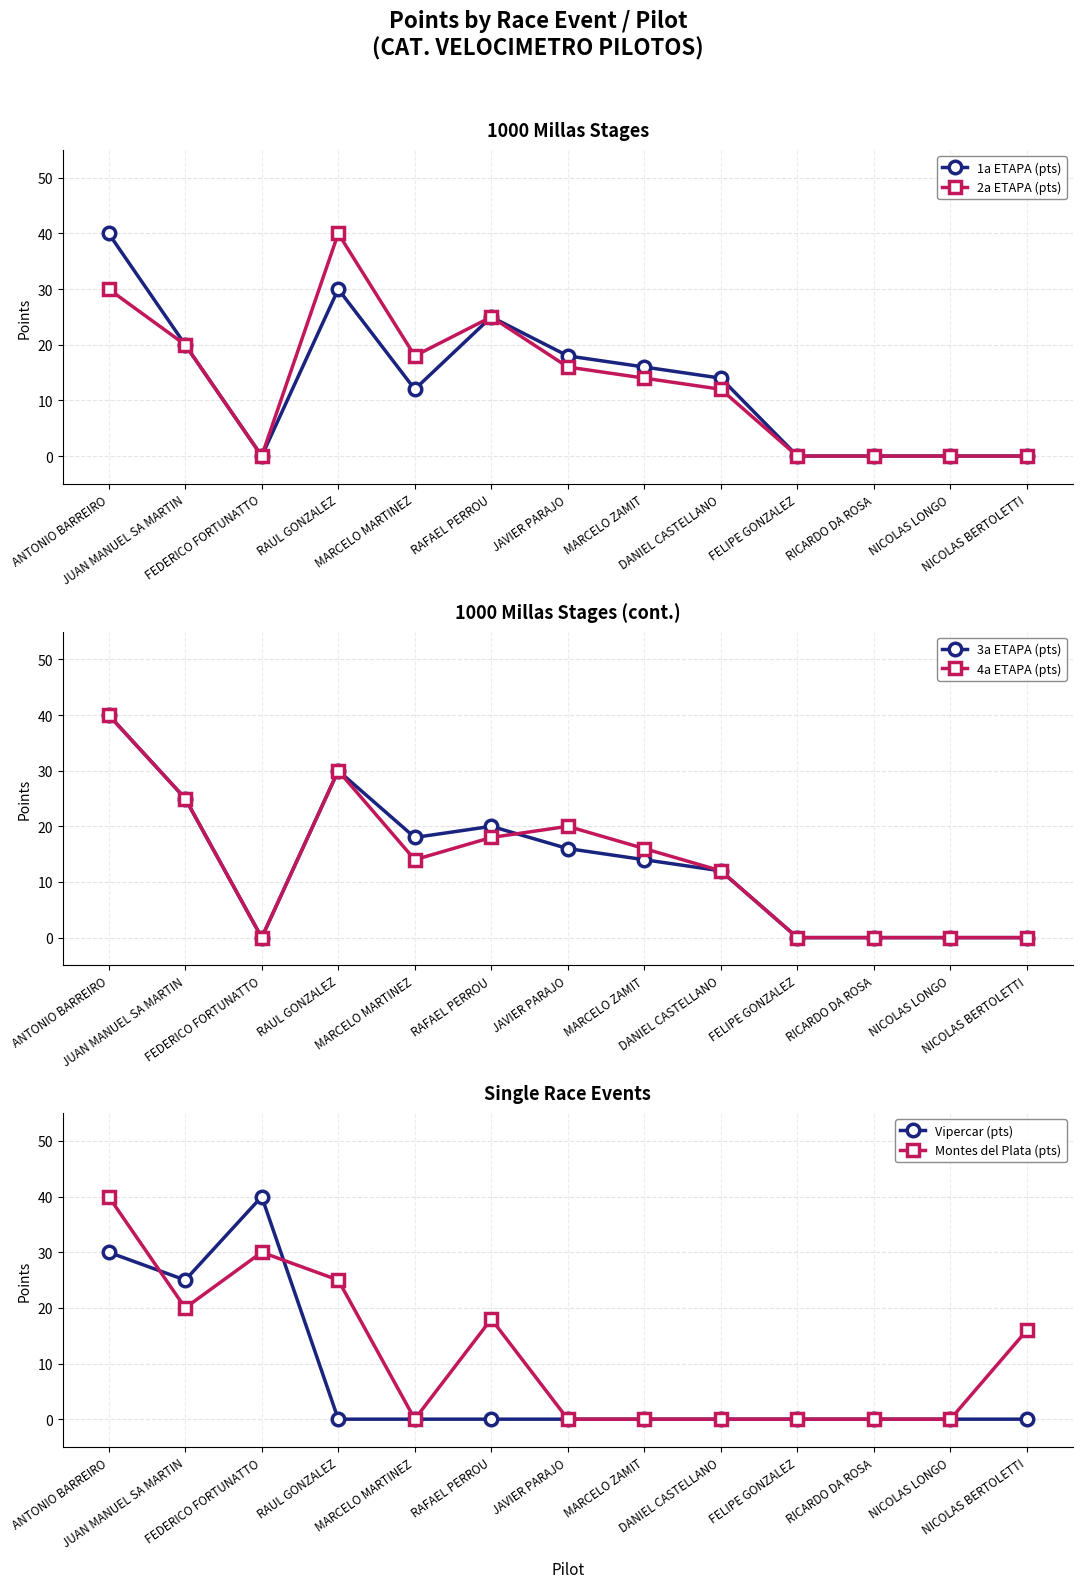

True or false: 1a ETAPA (pts) has a value of 18 at JAVIER PARAJO.

True